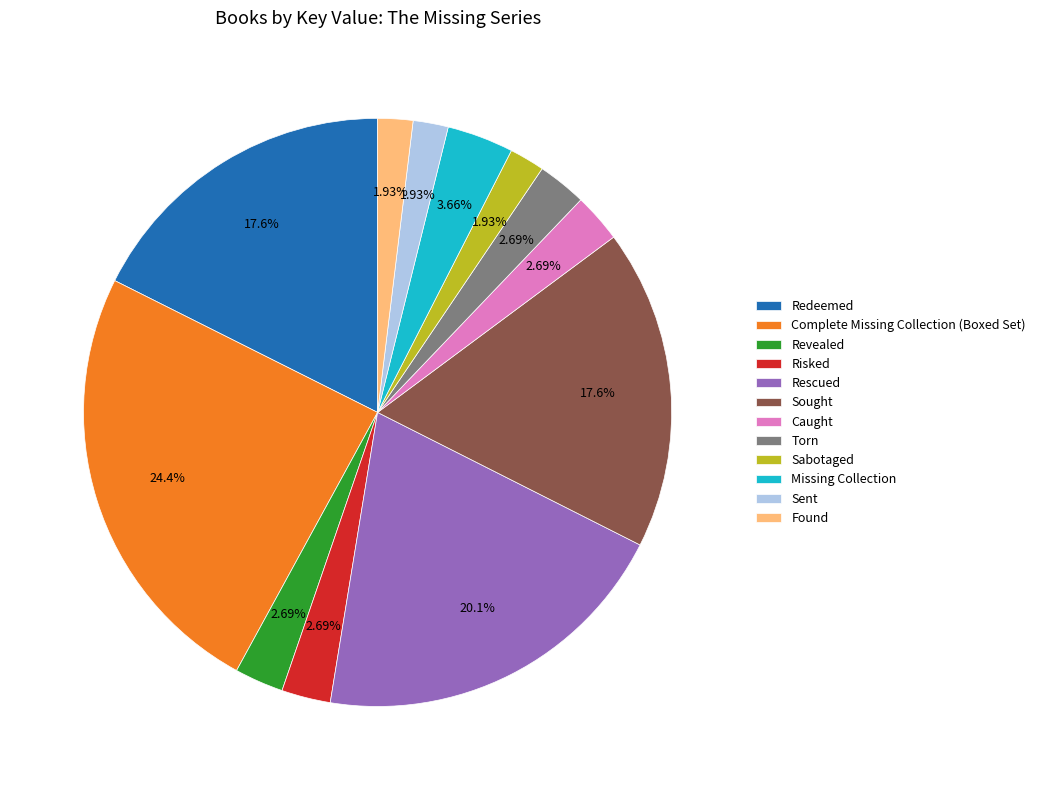

Is Revealed the majority of the pie?

No